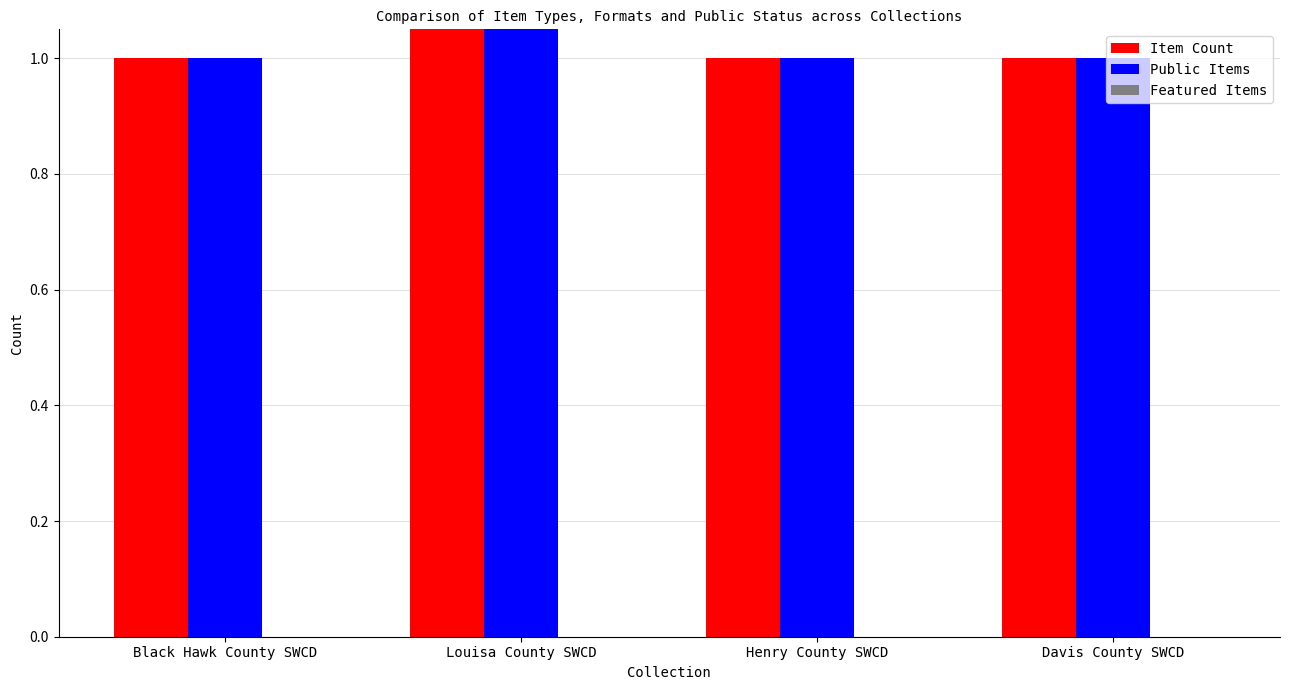

Reading right to left, what are all the values shown in this chart?

Item Count: 1	1	7	1
Public Items: 1	1	7	1
Featured Items: 0	0	0	0